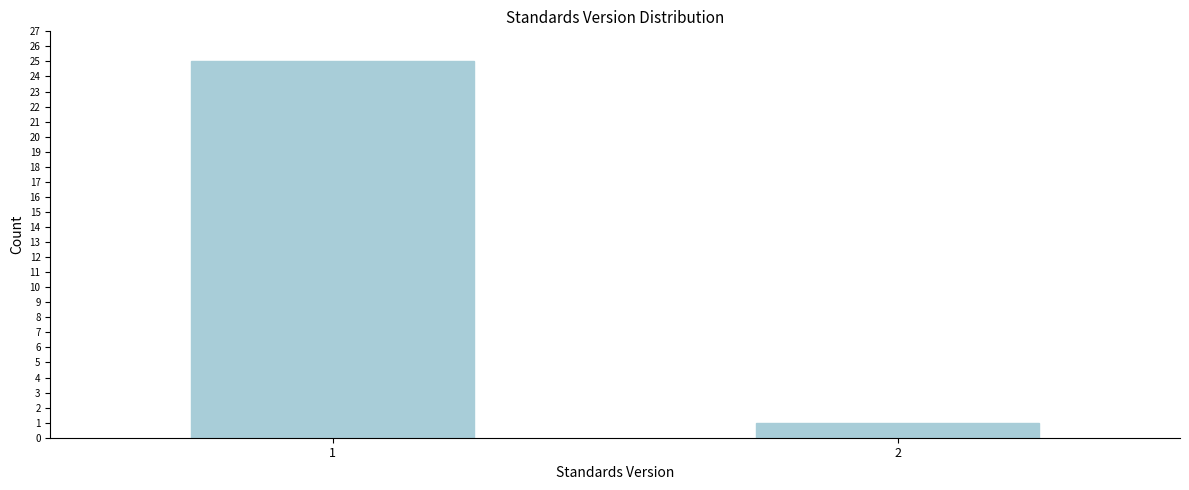

Reading right to left, transcribe all the data shown in this chart.

2=1	1=25